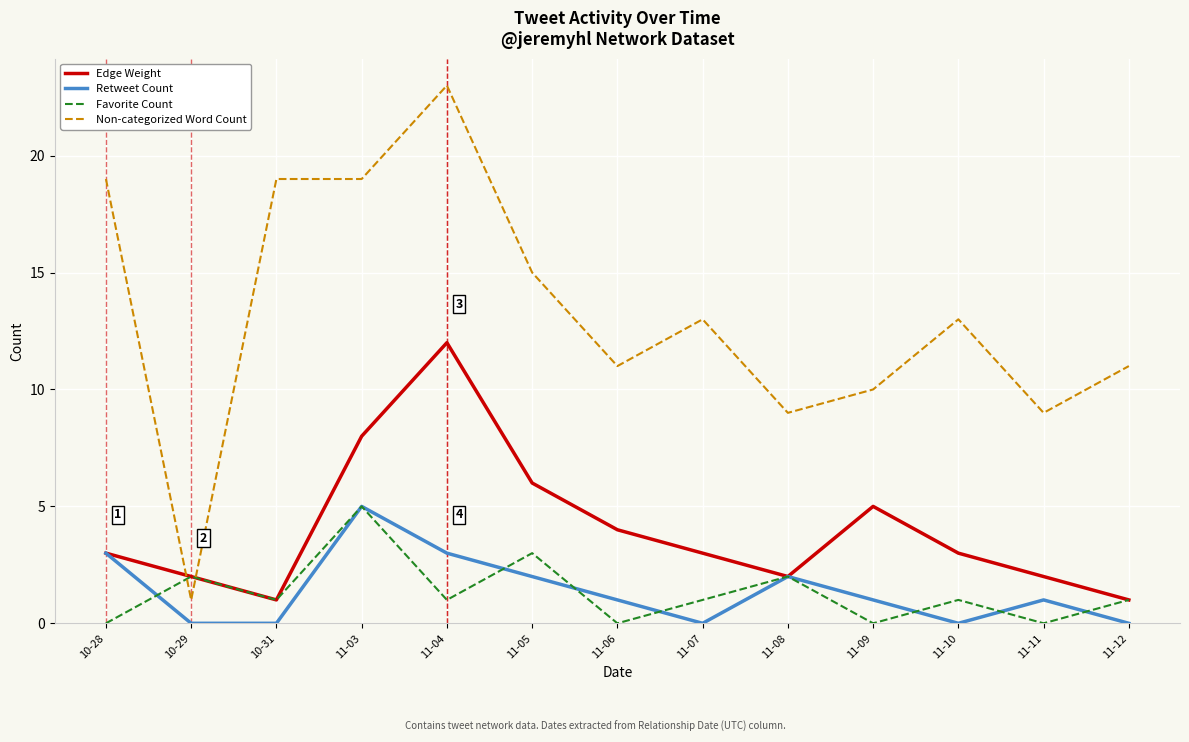

Where does the Retweet Count series first go above 1?

10-28